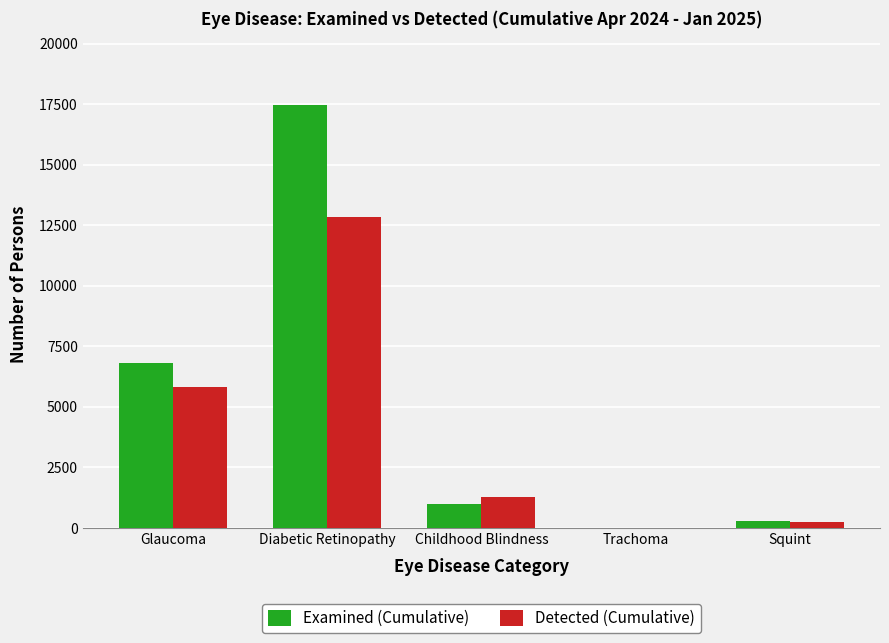

True or false: Examined (Cumulative) has a value of 10525 at Glaucoma.

False